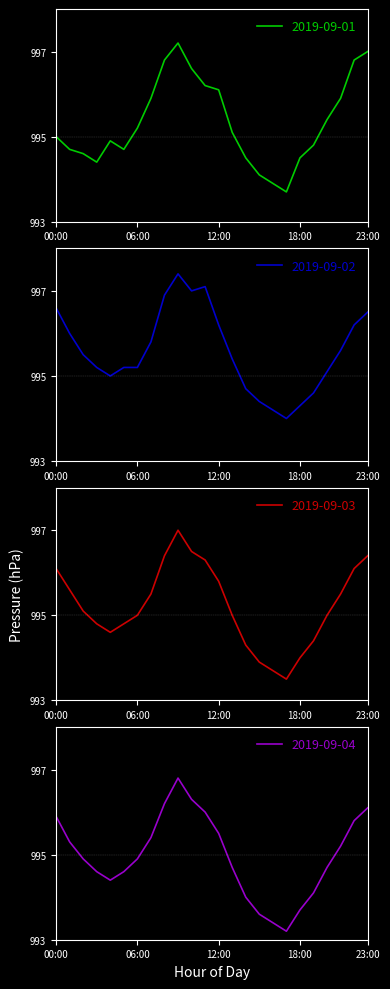

How many interior local peaks does the 2019-09-03 series have?

1